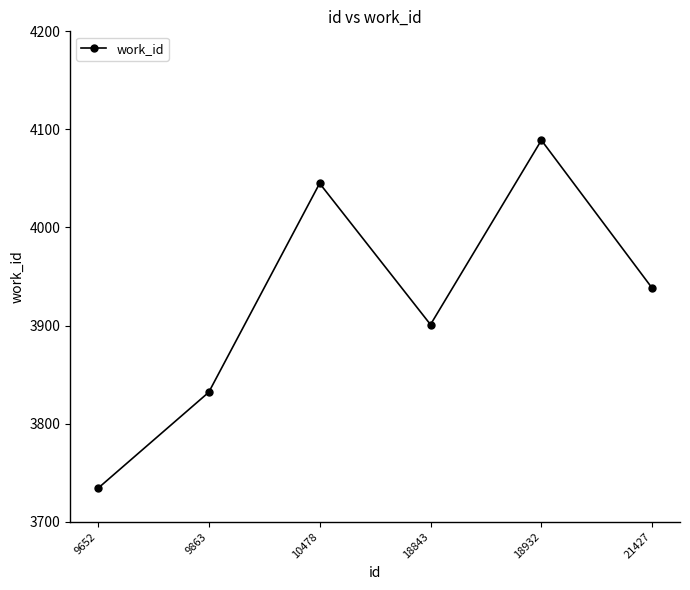

Which has a higher value, 18843 or 9863?

18843